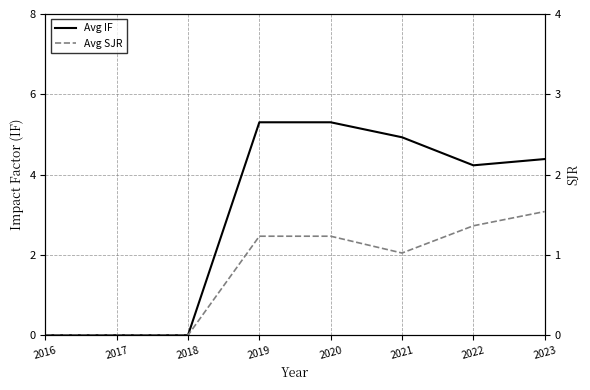

True or false: Avg SJR and Avg IF intersect in this chart.

False